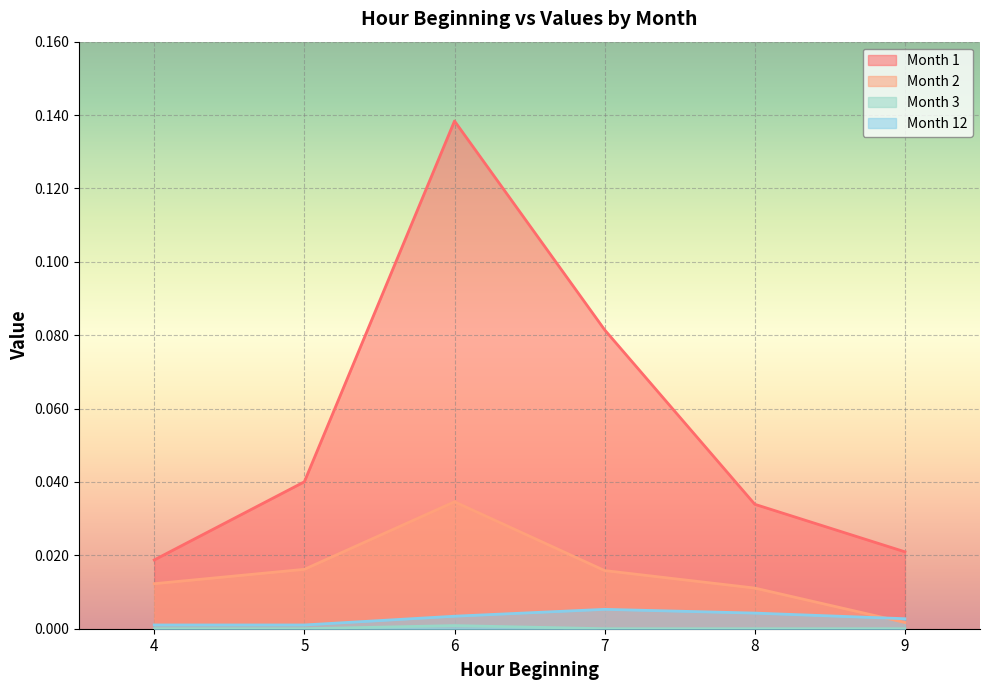

List the labels in order of Month 1 value, smallest first.

4, 9, 8, 5, 7, 6